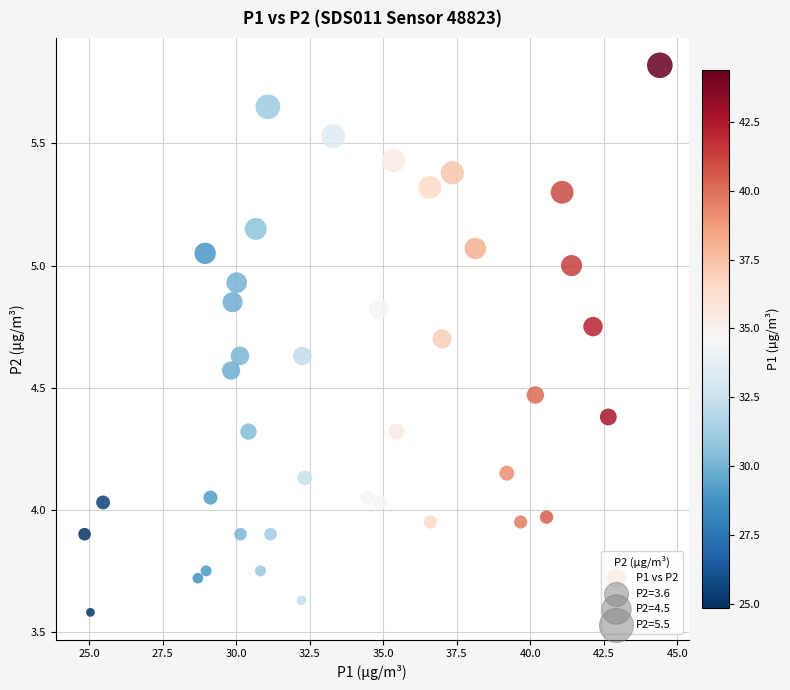

What is the range of X values (max minus min)?

19.5